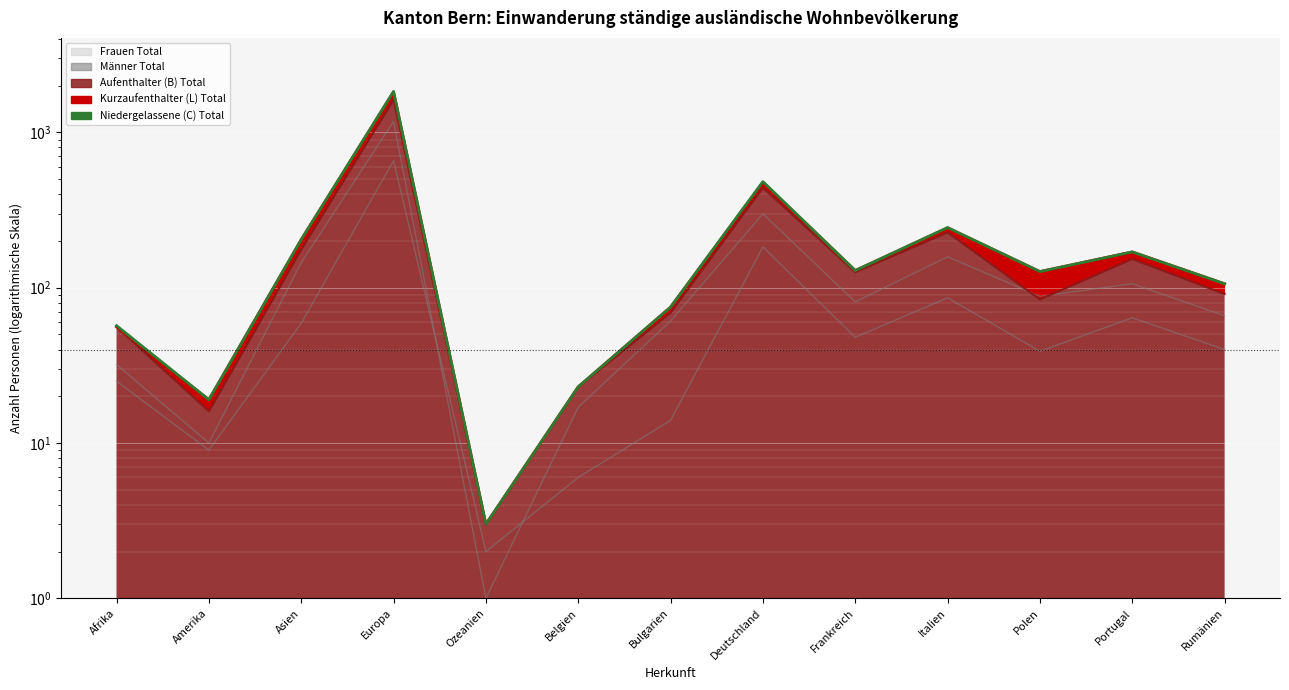

What position from the right is Italien?

4